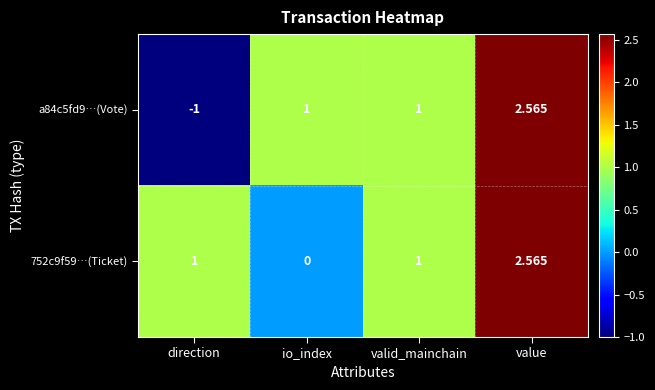

At which category does the chart reach its minimum across all series?

direction